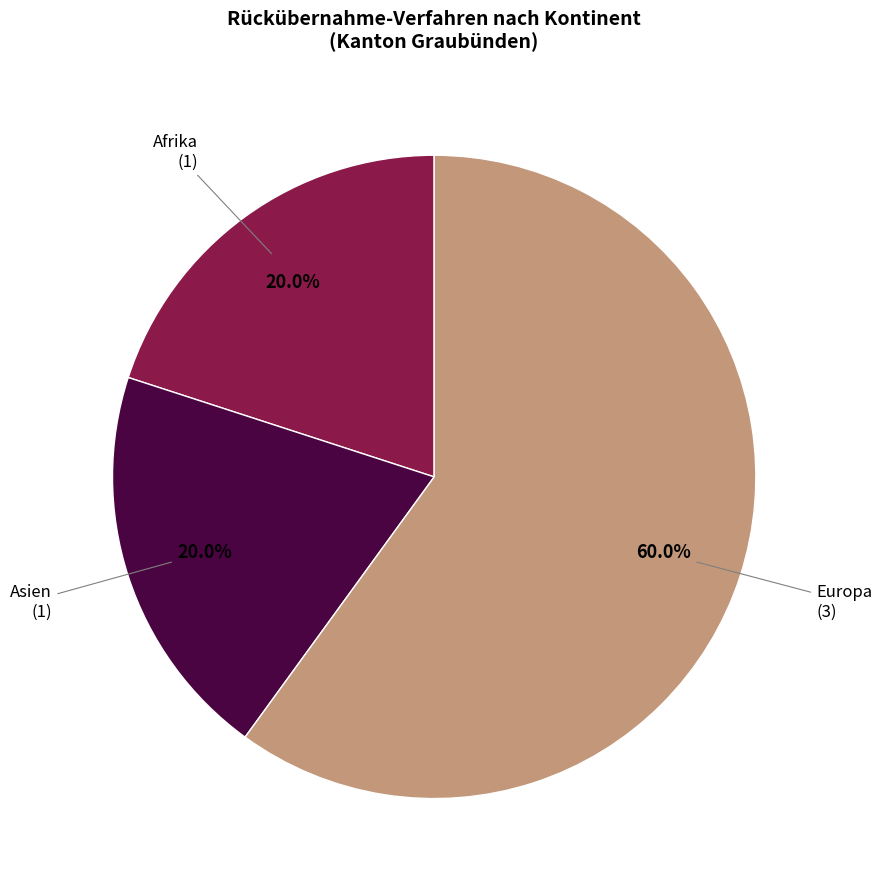

Is there any slice that represents more than half of the pie?

Yes